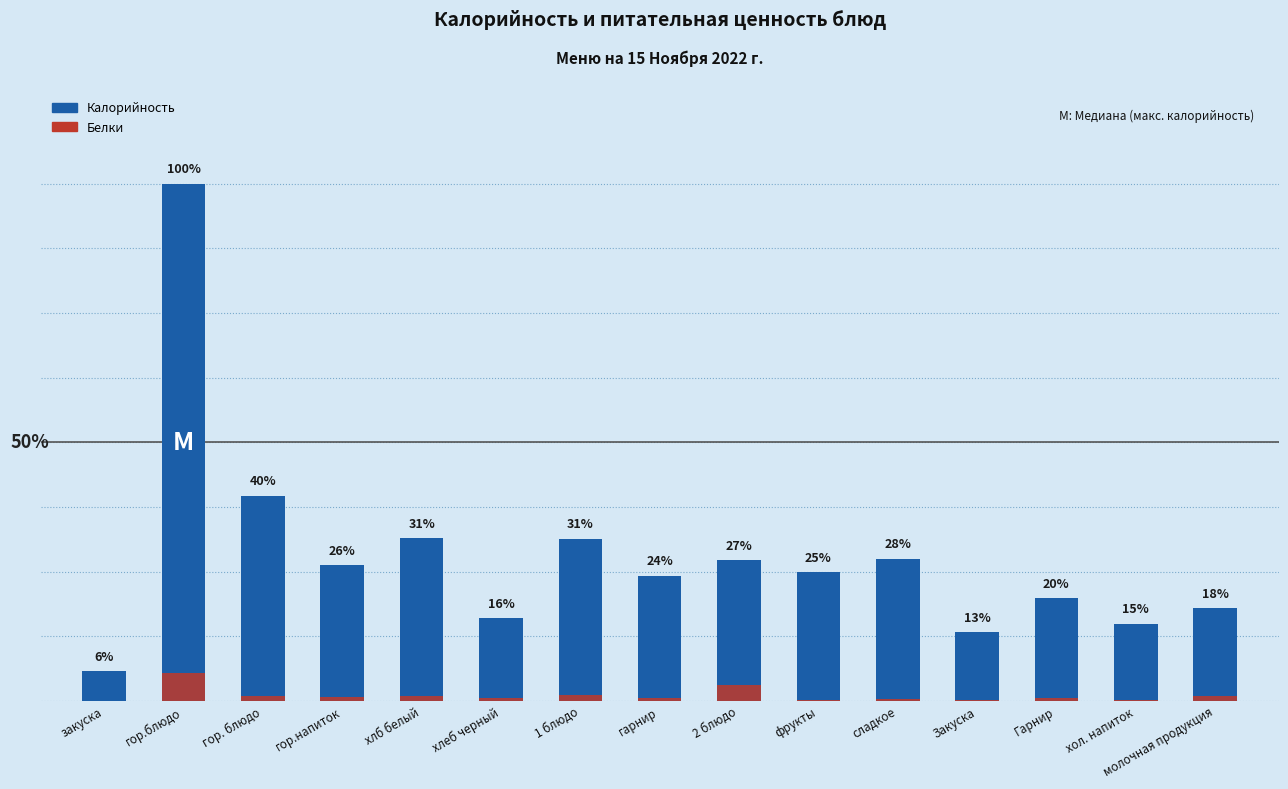

At which category does the chart reach its minimum across all series?

закуска